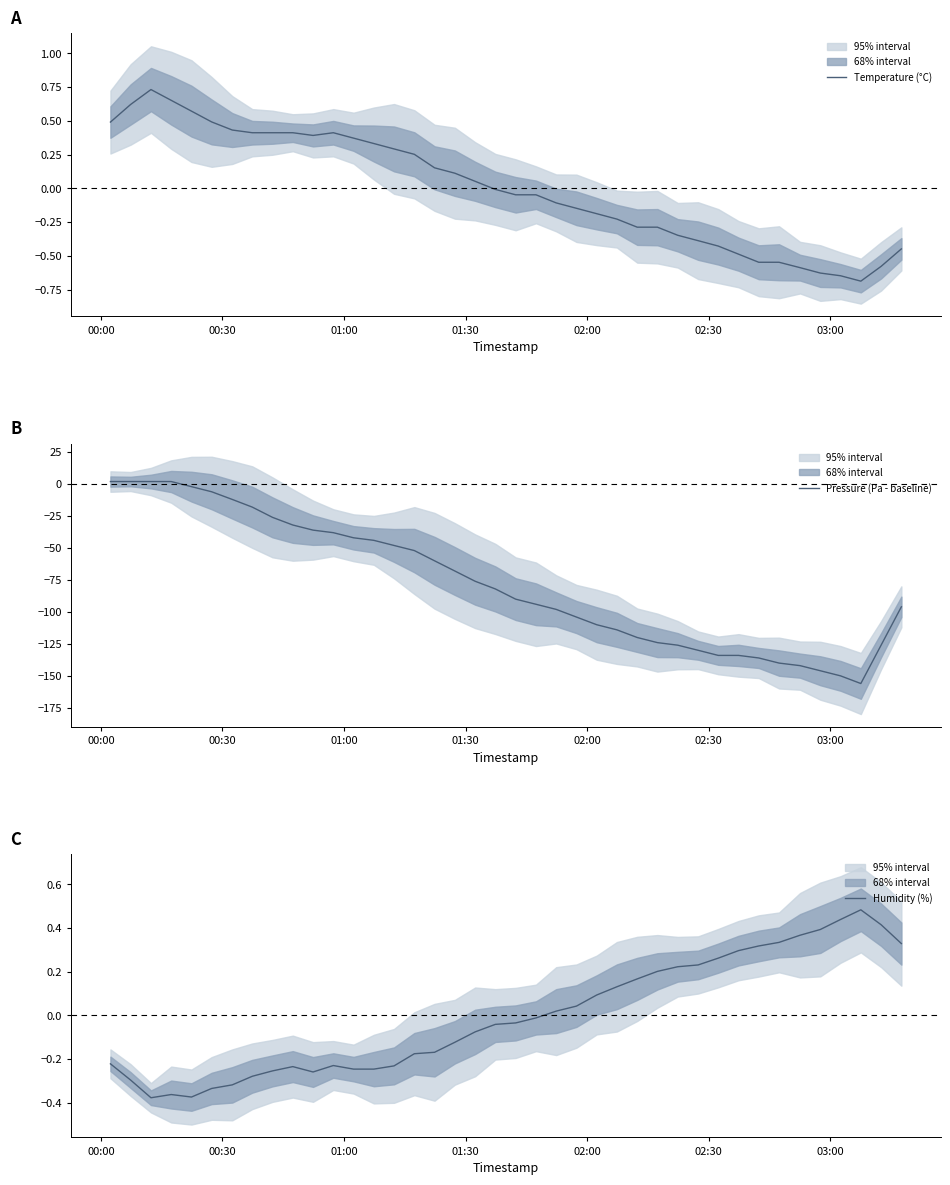

Which series has the largest range (max minus min)?

Pressure (Pa - baseline)